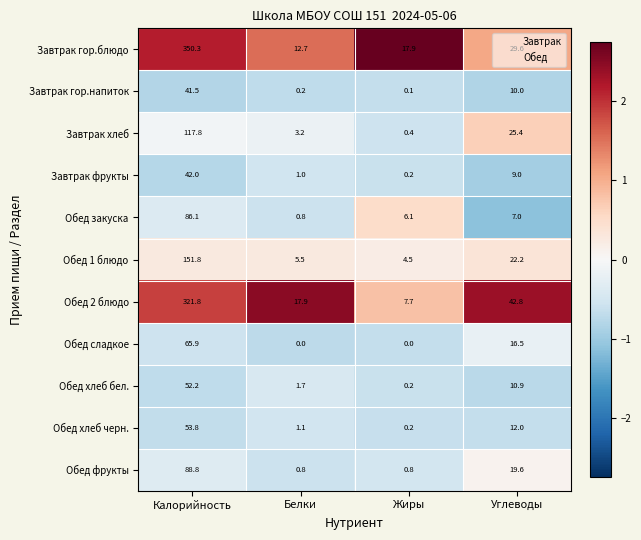

What is the minimum value for Обед фрукты?

0.8